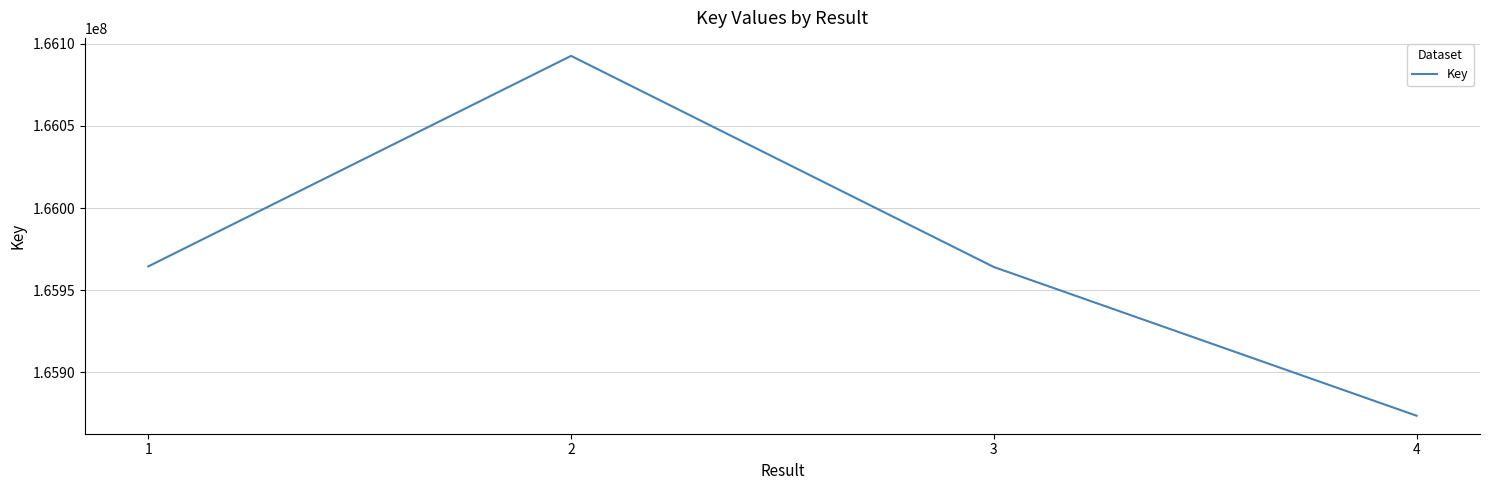

At which category does the chart reach its peak across all series?

2